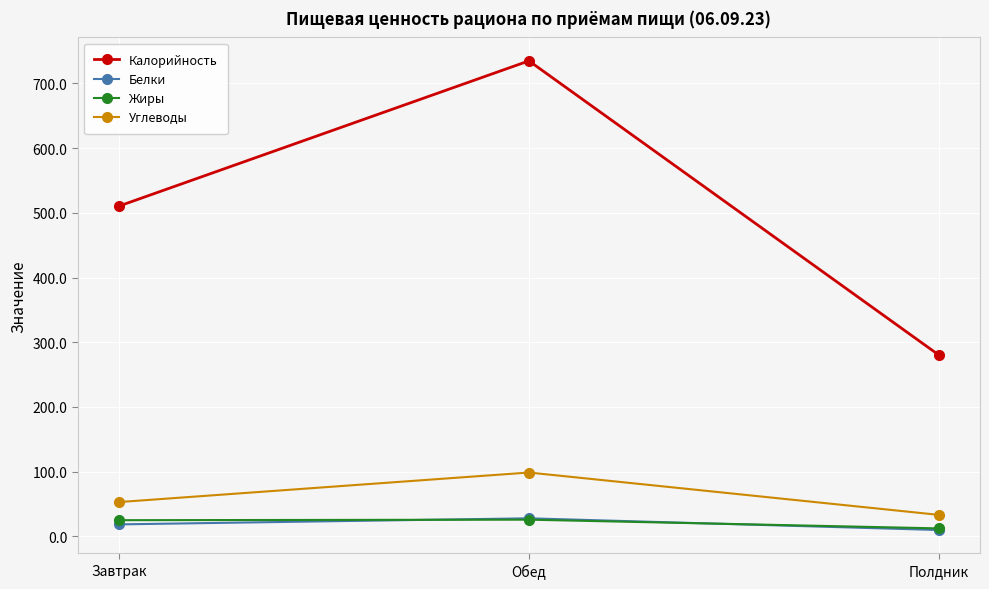

What is the value of the Калорийность point at the 3rd from the left?

280.0